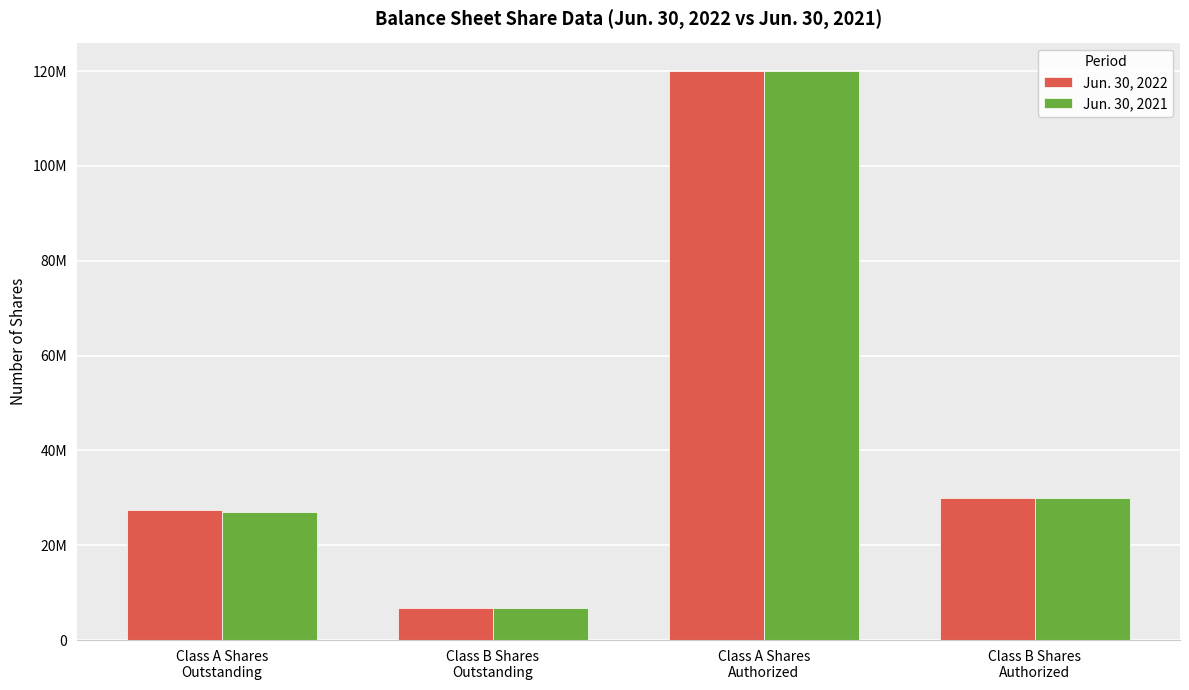

Where is Jun. 30, 2021 nearest to the value 63433500?

Class B Shares
Authorized